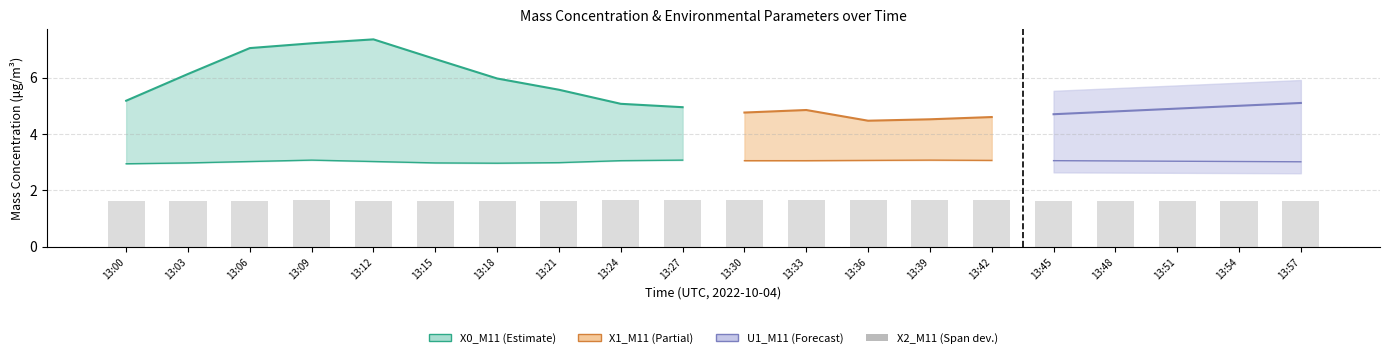

True or false: the data shows 1.6 at 13:06.

True